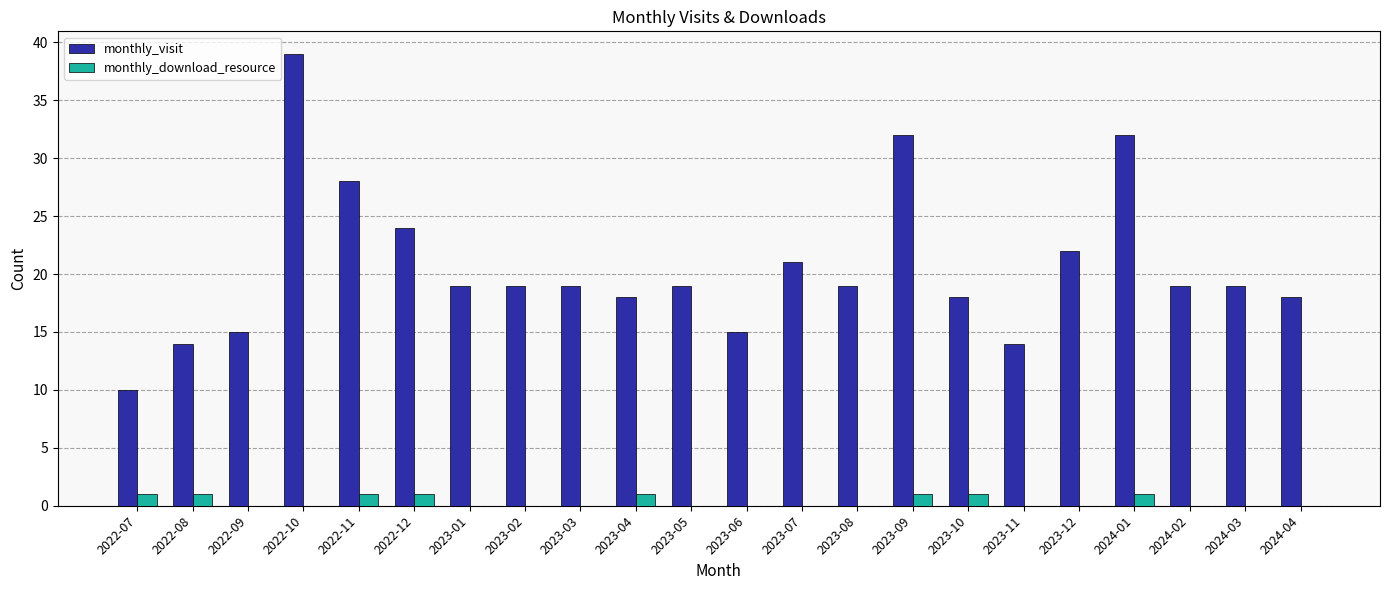

Which series changed the most between 2022-11 and 2024-02?

monthly_visit